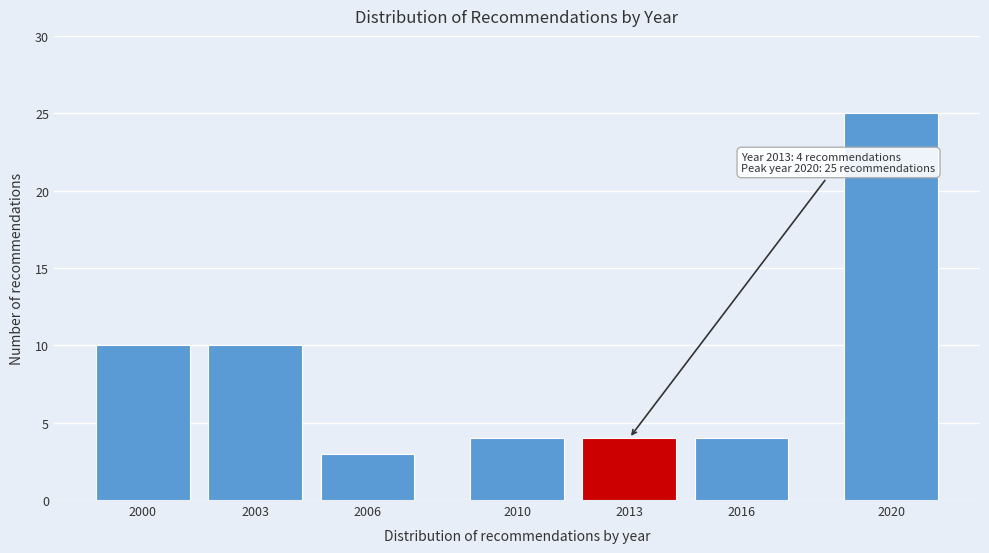

Reading left to right, transcribe all the data shown in this chart.

10	10	3	4	4	4	25